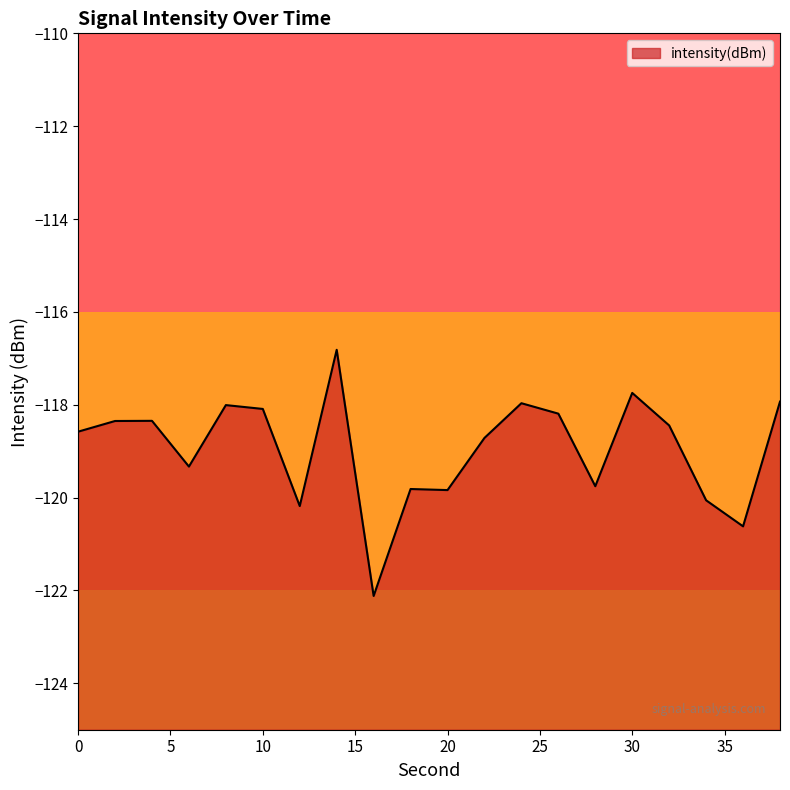

What is the value of the 14th point from the left?

-118.2